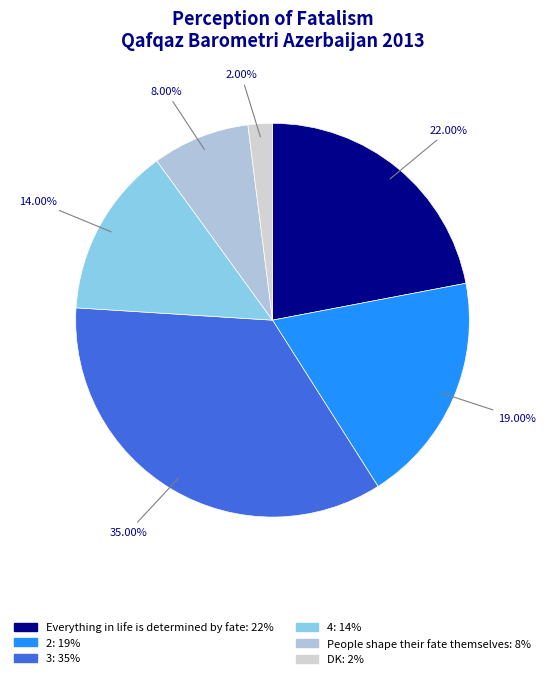

What percentage is NOT represented by People shape their fate themselves?

92.0%